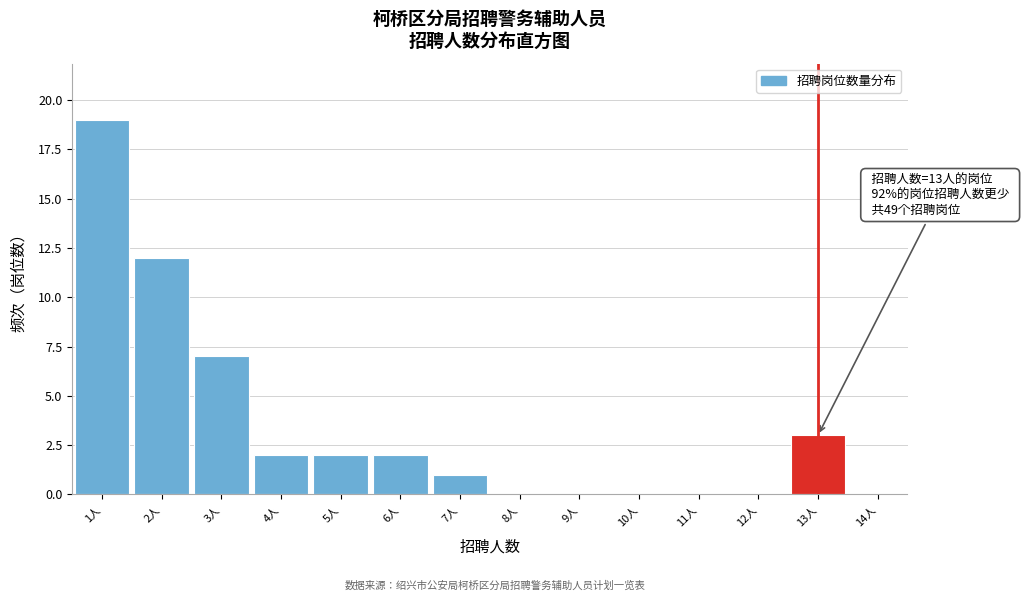

Over which range of the x-axis is the bar tallest?

0.5 to 1.5